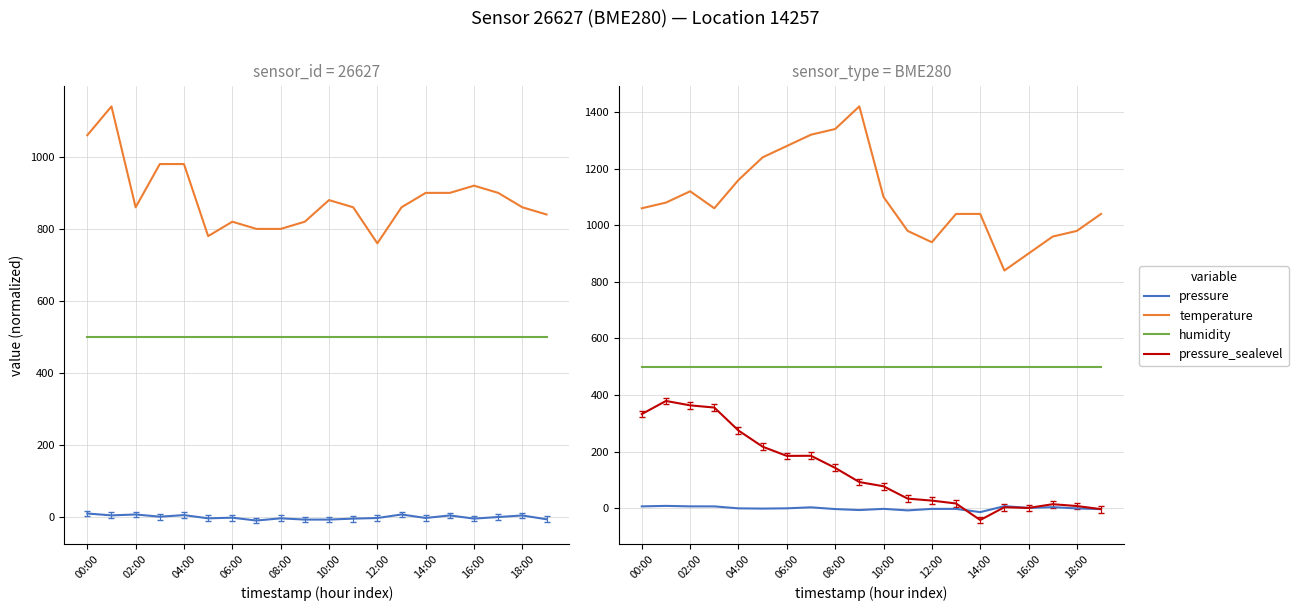

Is it true that pressure_sealevel equals 33.9 at 11?

True